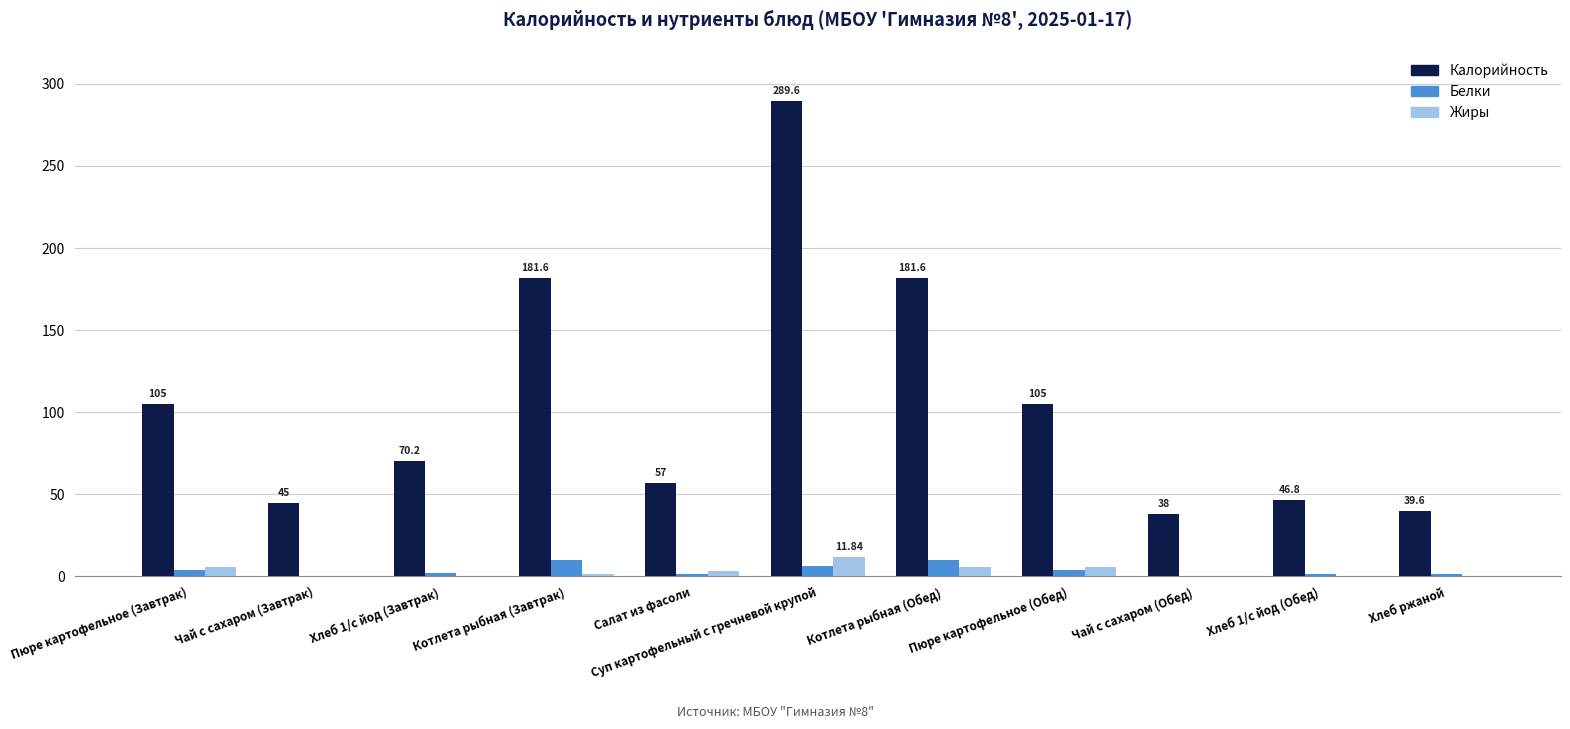

What is the sum of all Калорийность values?

1159.4